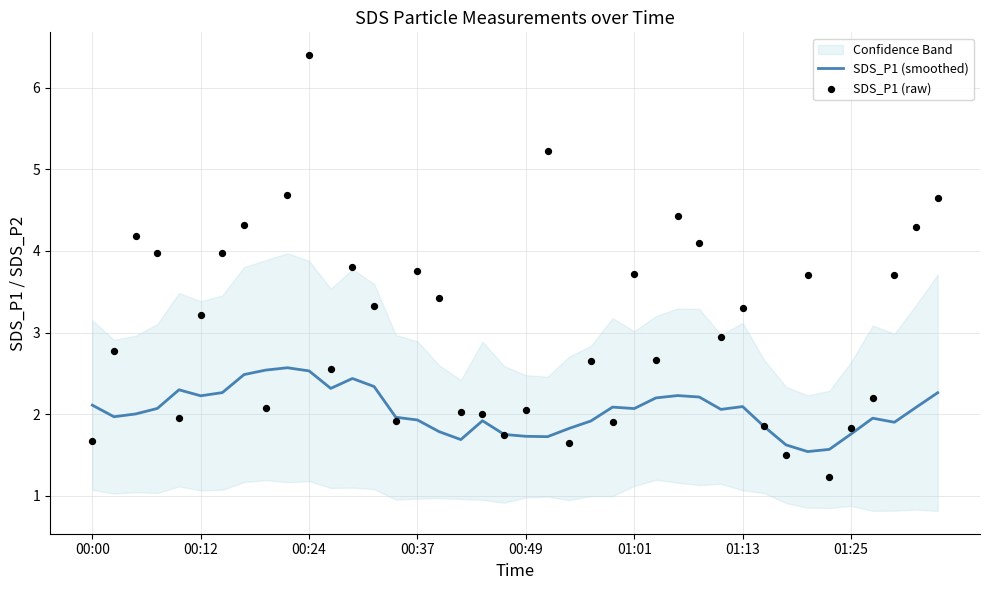

What is the highest value of the SDS_P1 (smoothed) series?

2.6